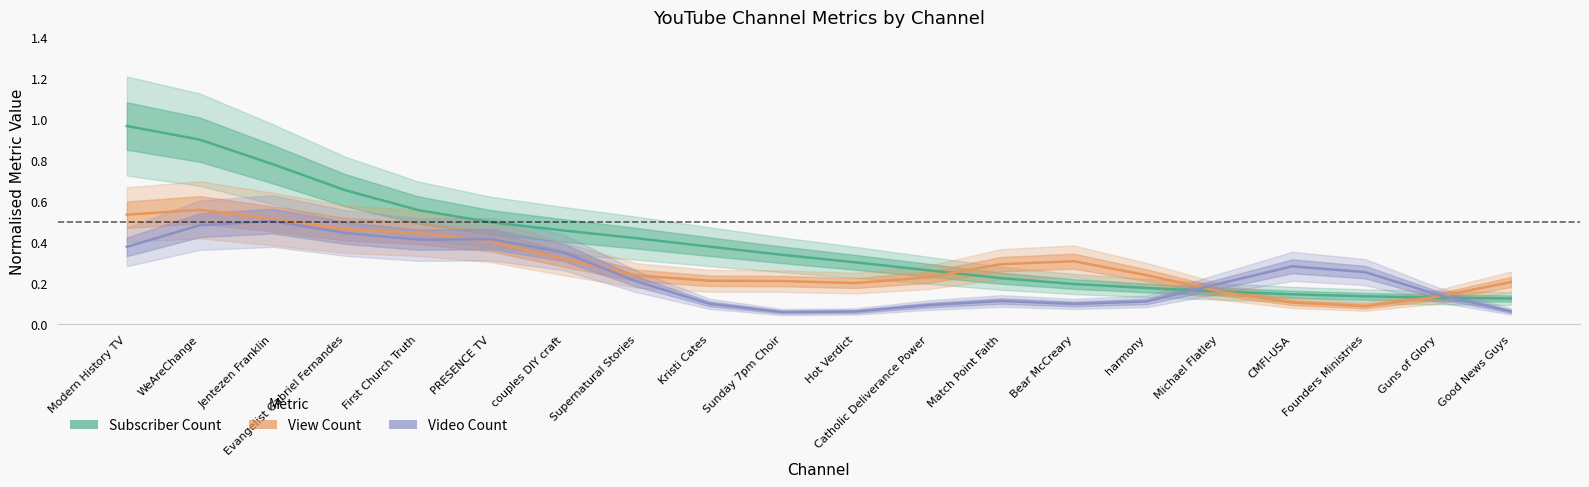

What is the difference between the highest and lowest values at harmony?

0.1